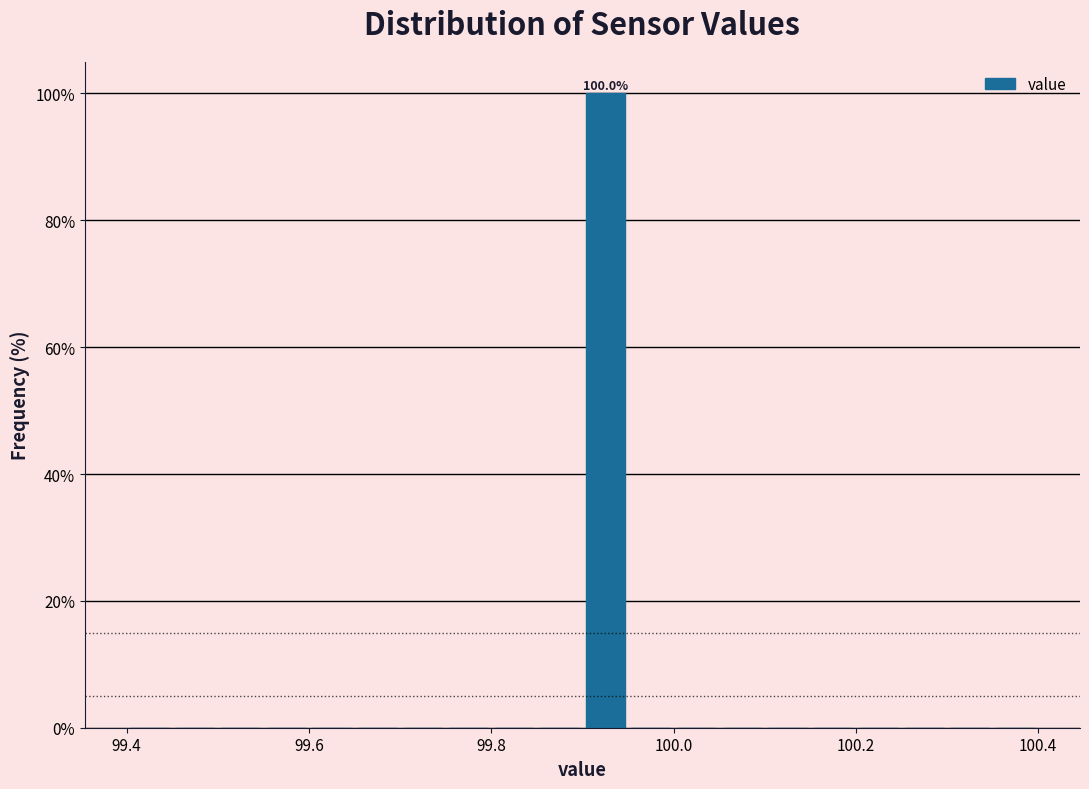

Read against the x-axis, roughly where is the centre of the tallest bar?

99.92